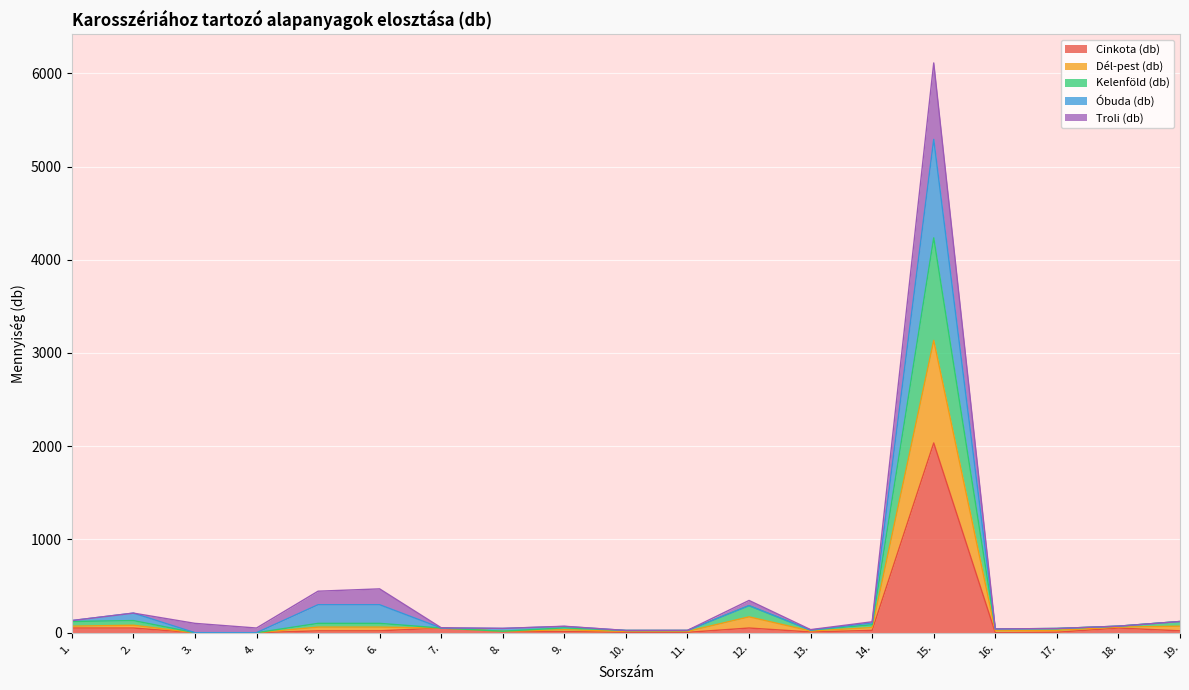

At how many categories does at least one series exceed 563?

1